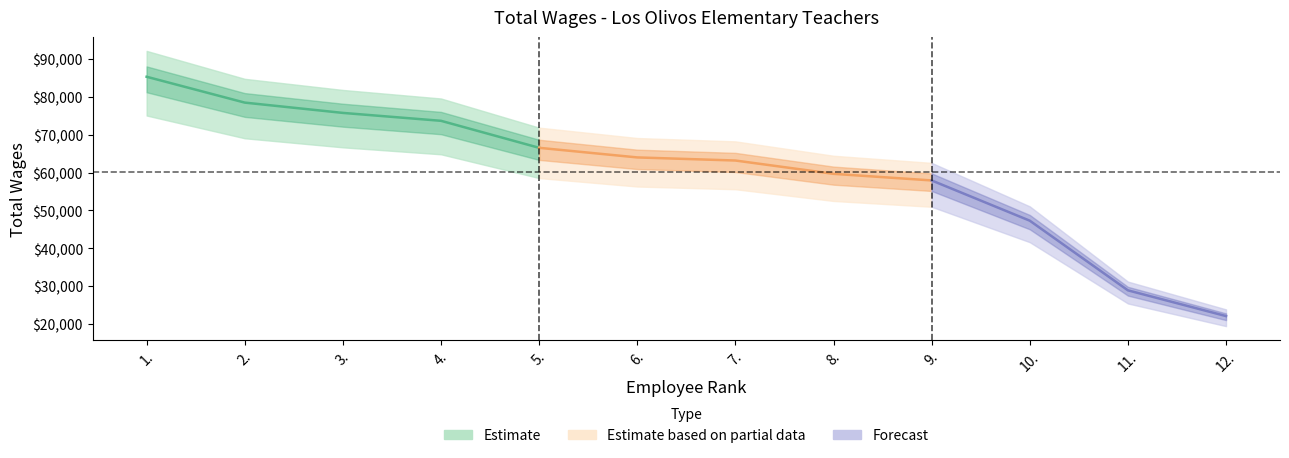

What is the label of the 10th point from the left?

10.